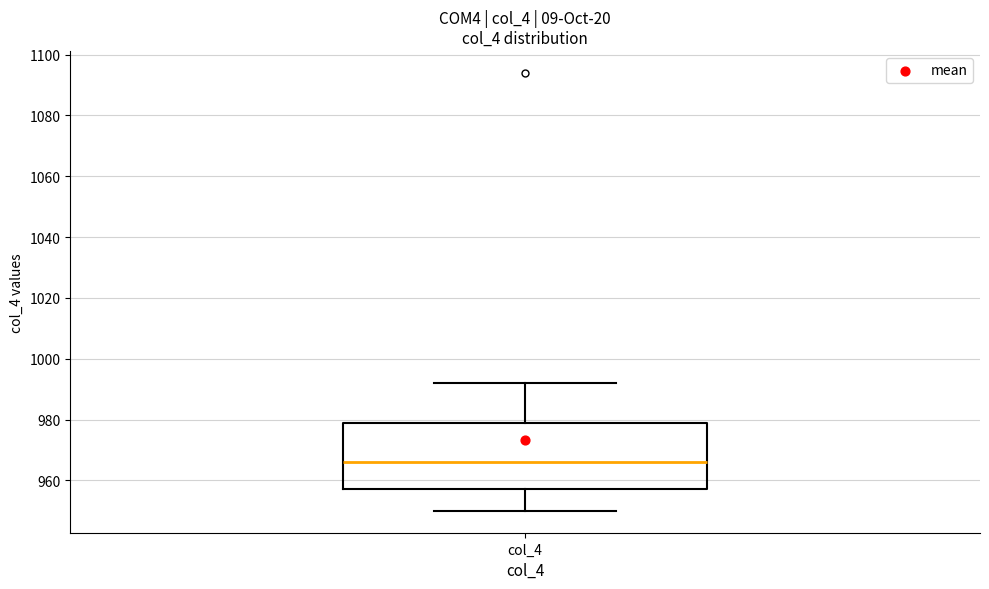

Transcribe this box plot: give where the median line is, the range the box spans, and where the two whiskers end, as read against the y-axis. The values are not printed on the chart, so give them approximately, as read against the axis.

median 966, box 958 to 978, whiskers 950 to 992